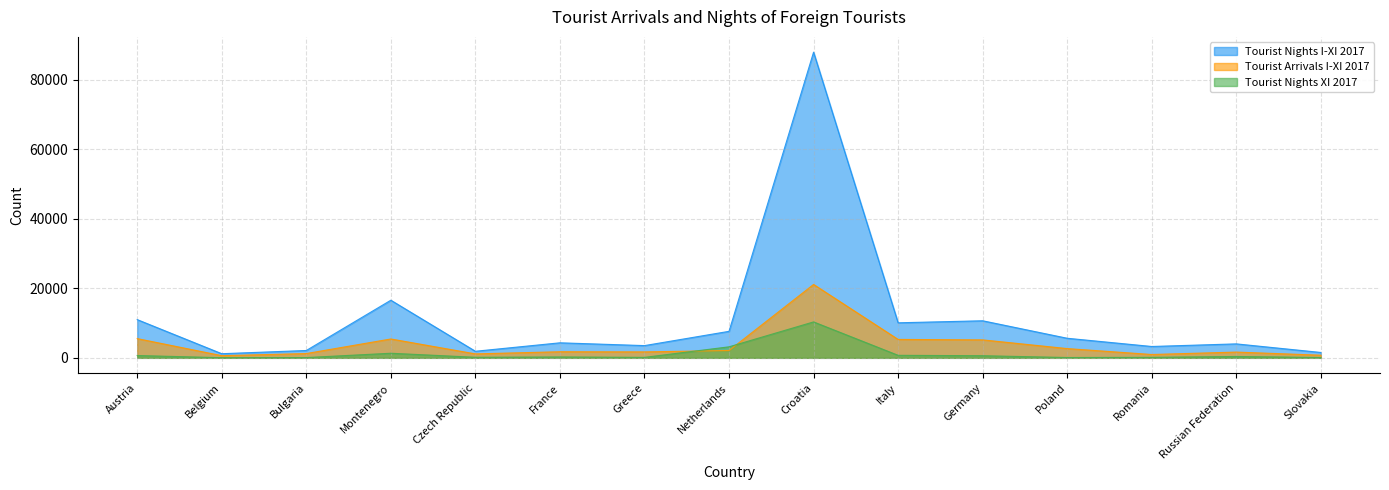

Reading left to right, list all the values displayed in this chart.

Tourist Nights I-XI 2017: Austria=11001	Belgium=1188	Bulgaria=2114	Montenegro=16585	Czech Republic=1892	France=4324	Greece=3521	Netherlands=7629	Croatia=87984	Italy=10084	Germany=10668	Poland=5635	Romania=3267	Russian Federation=4018	Slovakia=1545
Tourist Arrivals I-XI 2017: Austria=5535	Belgium=623	Bulgaria=1233	Montenegro=5429	Czech Republic=1137	France=1756	Greece=1711	Netherlands=2111	Croatia=21126	Italy=5300	Germany=5169	Poland=2663	Romania=962	Russian Federation=1656	Slovakia=760
Tourist Nights XI 2017: Austria=665	Belgium=38	Bulgaria=77	Montenegro=1320	Czech Republic=161	France=250	Greece=133	Netherlands=3169	Croatia=10340	Italy=723	Germany=608	Poland=93	Romania=140	Russian Federation=391	Slovakia=91